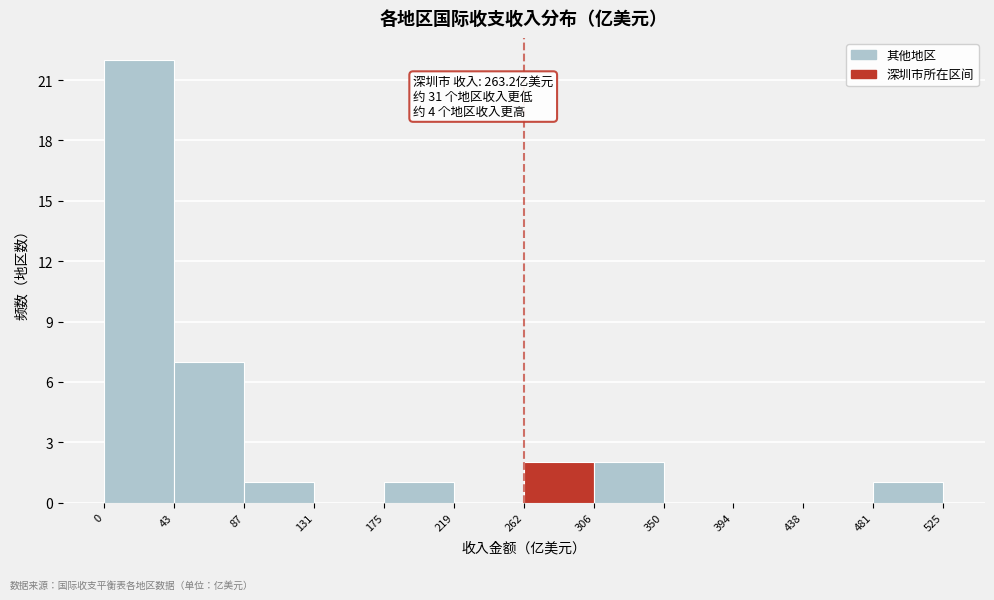

Which range on the x-axis has the tallest bar?

0 to 43